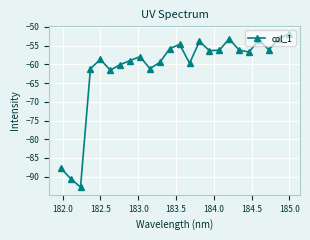

What is the value of the 17th point from the left?

-56.2